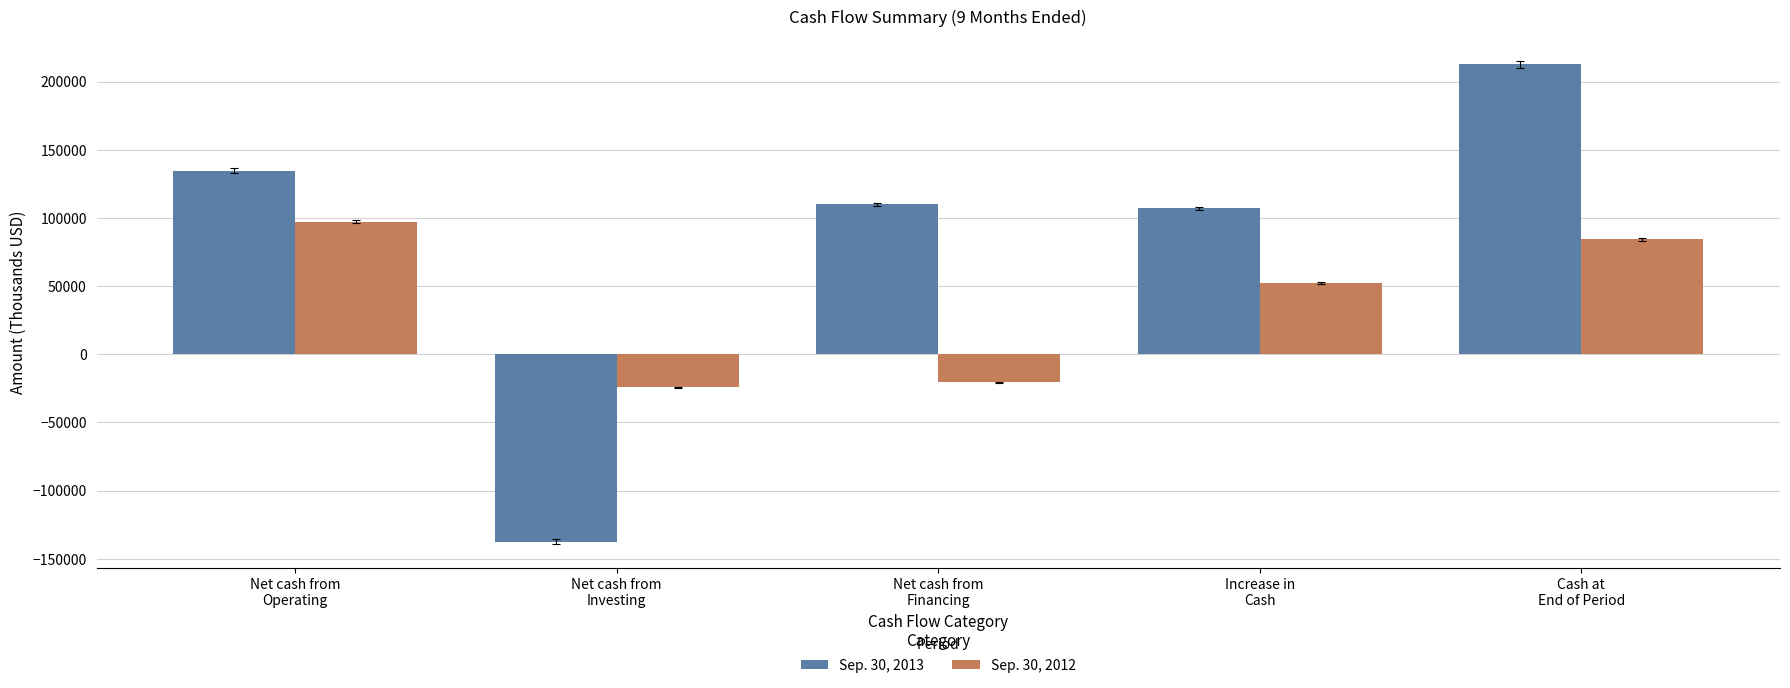

What is the spread (max minus min) of values at Net cash from
Financing?

130574